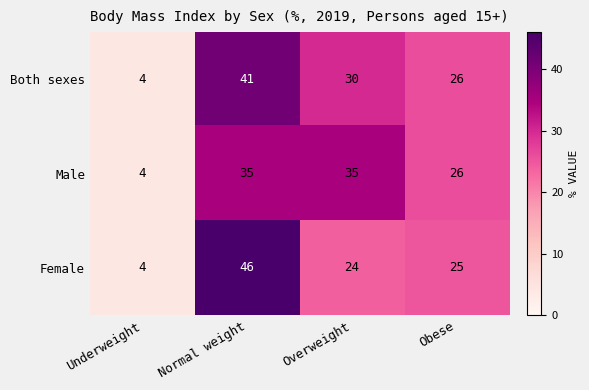

List the series in order of their overall mean, highest first.

Both sexes, Male, Female